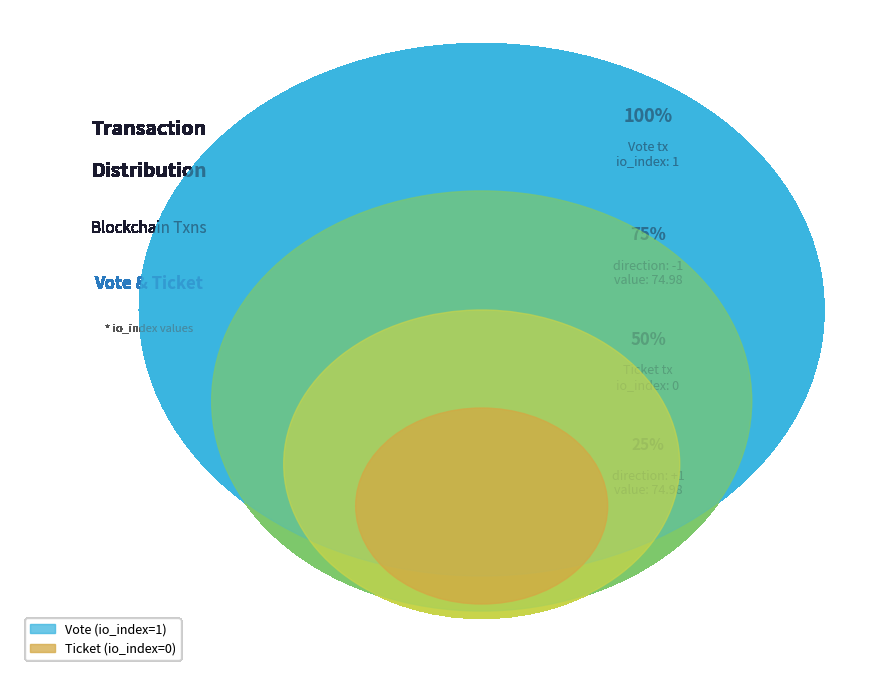

True or false: Vote accounts for 94% of the total.

False